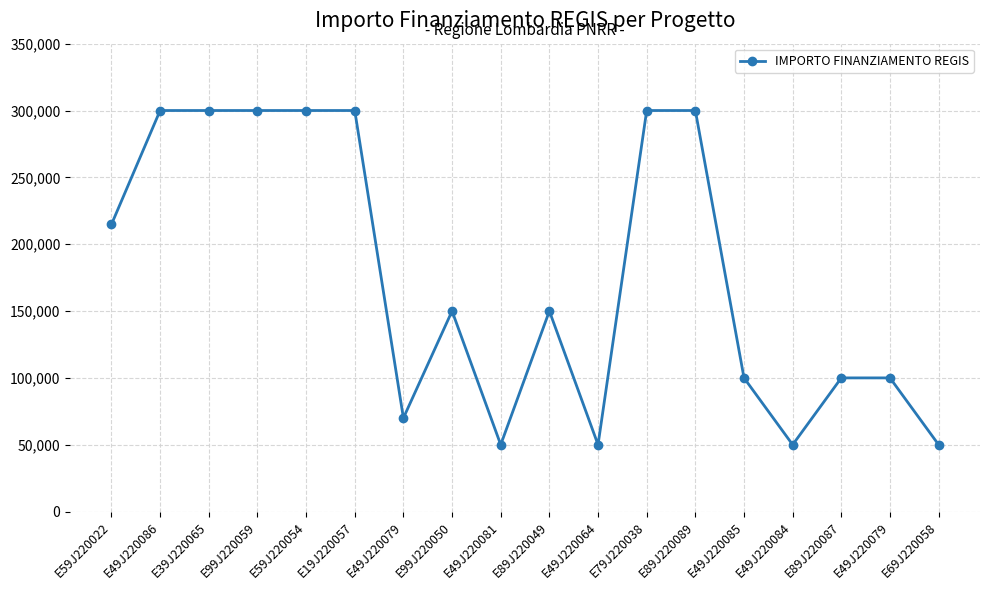

How many lines are shown in the chart?

1